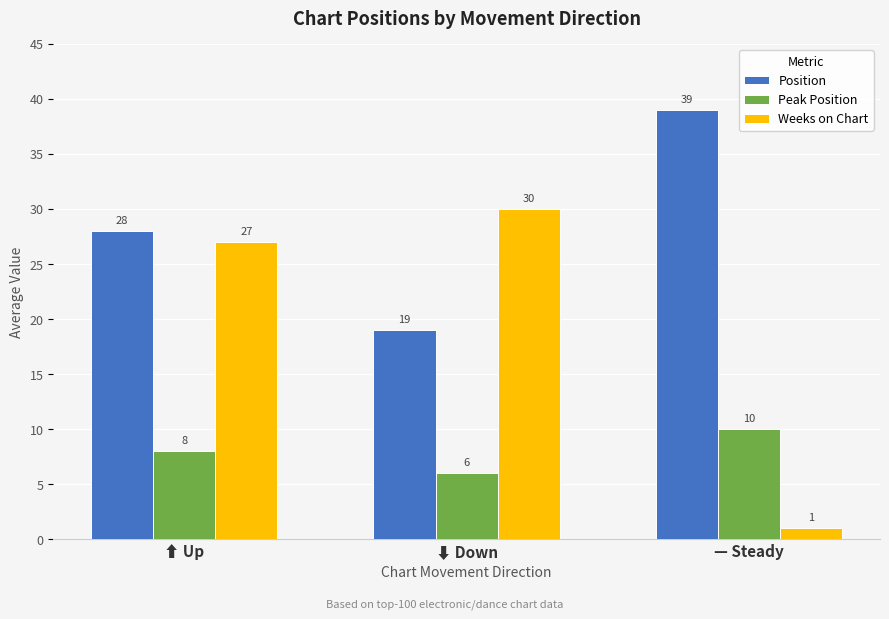

How many series are shown in this chart?

3